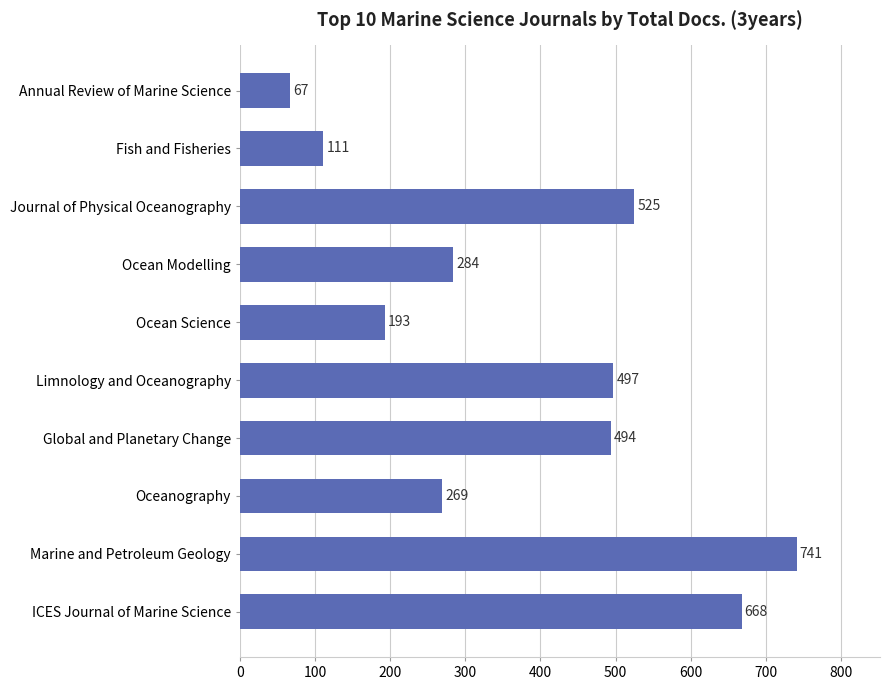

What value does the data have at Ocean Modelling, to the nearest 100?

300